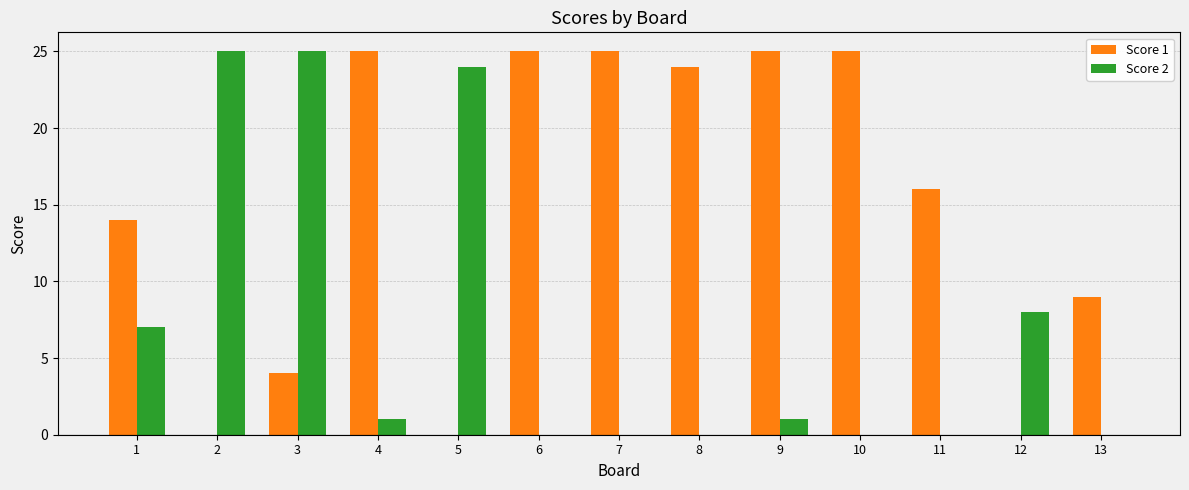

How many groups of bars are there?

13